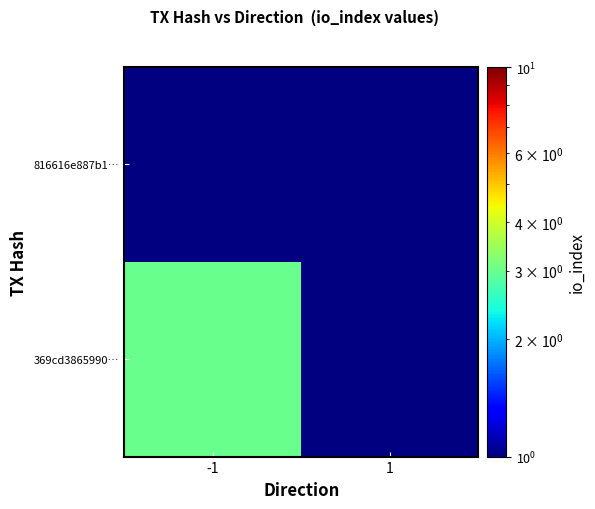

Count the number of categories in the chart.

2